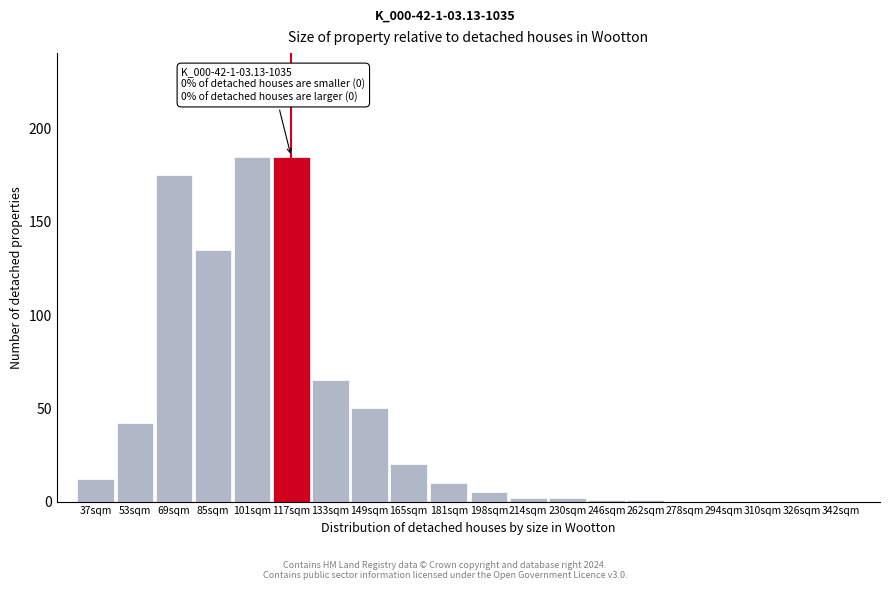

Reading right to left, transcribe all the data shown in this chart.

342sqm=0	326sqm=0	310sqm=0	294sqm=0	278sqm=0	262sqm=1	246sqm=1	230sqm=2	214sqm=2	198sqm=5	181sqm=10	165sqm=20	149sqm=50	133sqm=65	117sqm=185	101sqm=185	85sqm=135	69sqm=175	53sqm=42	37sqm=12